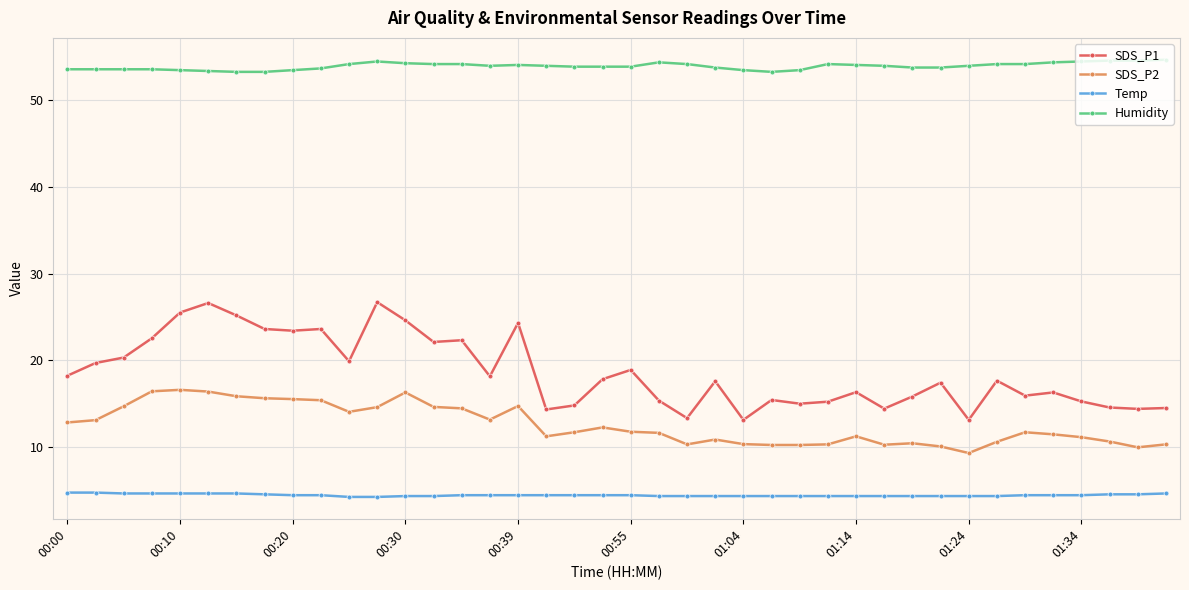

How many categories are shown in the chart?

40